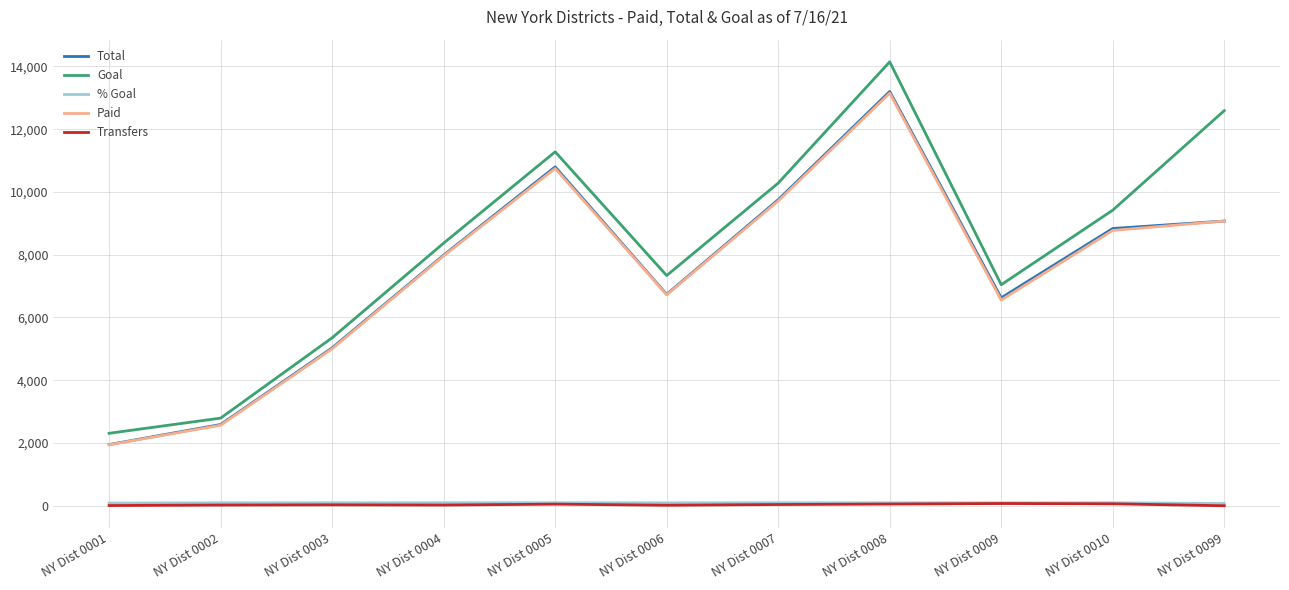

What is the greatest value displayed?

14147.0